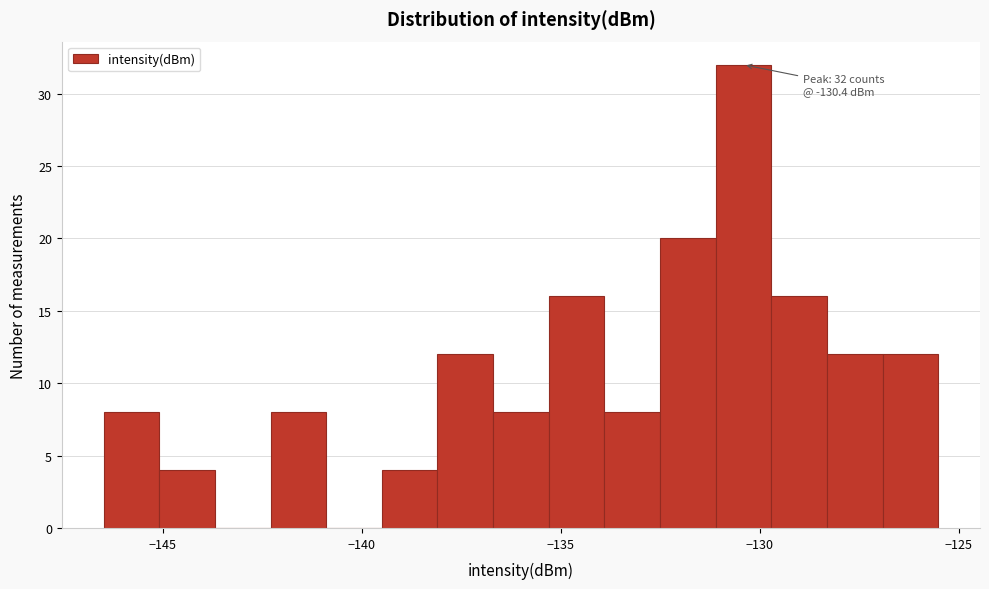

Around what value on the x-axis is the tallest bar? Give the approximate position of its centre, as read against the axis.

-130.5